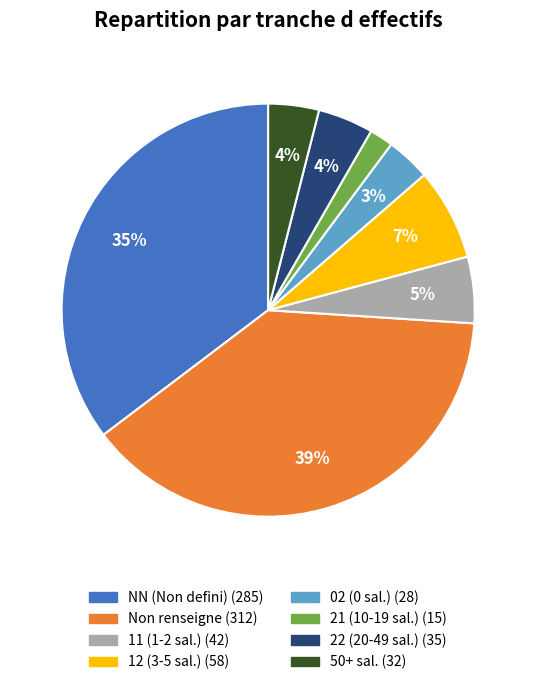

Is there a majority slice in this chart?

No